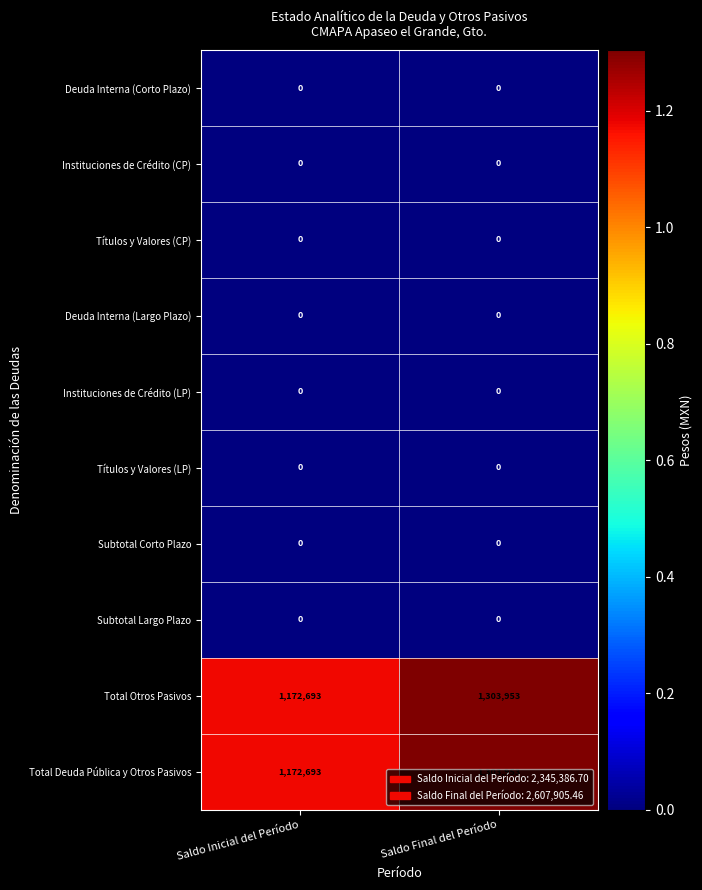

At which category is the sum across all series the highest?

Saldo Final del Período